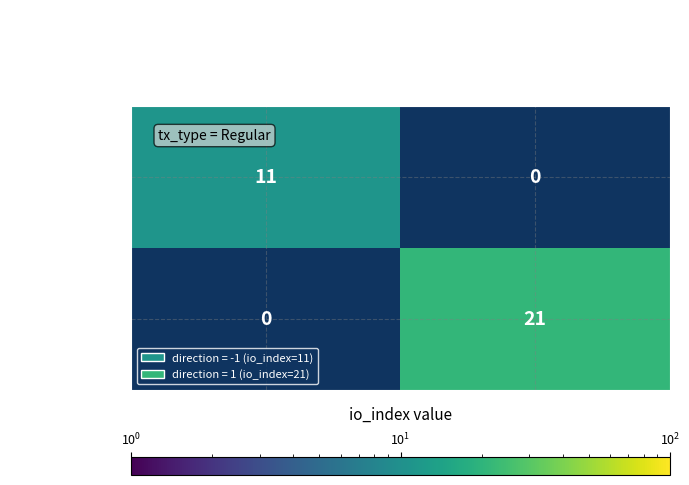

The 0dd6e0ddcdb2… series shows 28 at 1. True or false?

False